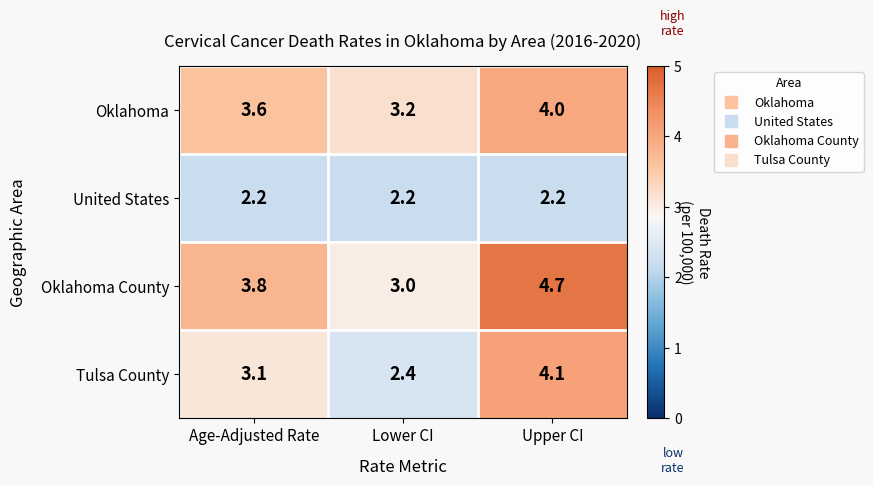

The United States series shows 2.2 at Upper CI. True or false?

True